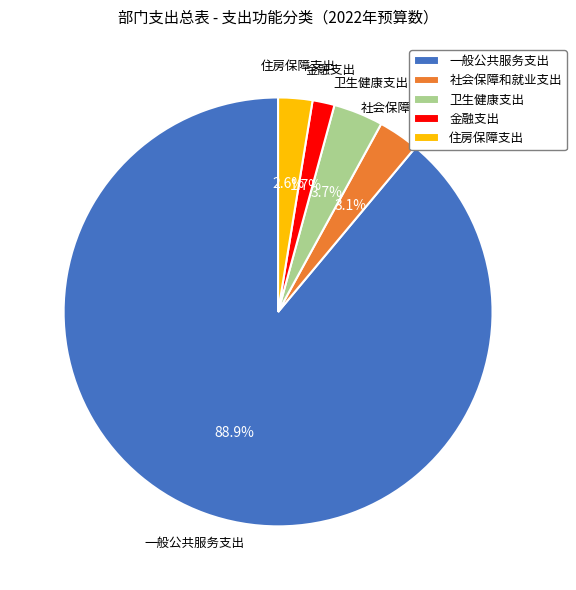

Does 住房保障支出 represent more than half of the total?

No